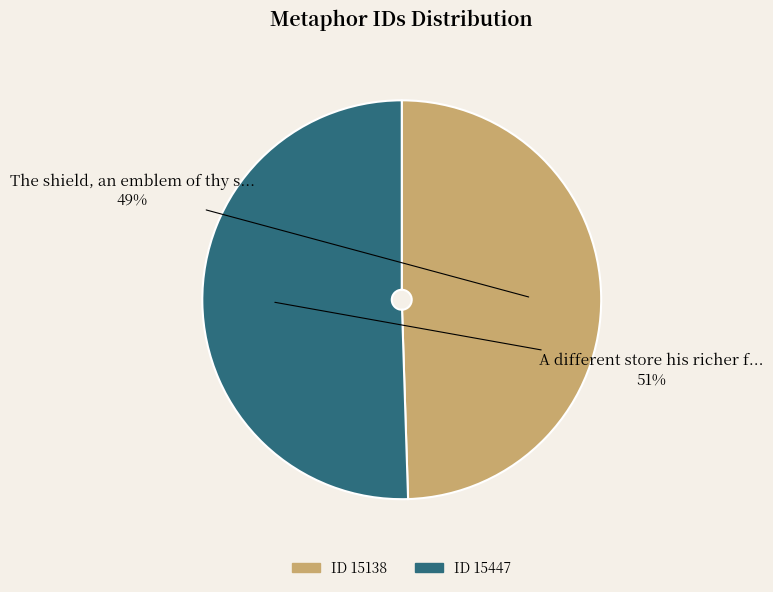

How many slices are in this pie chart?

2